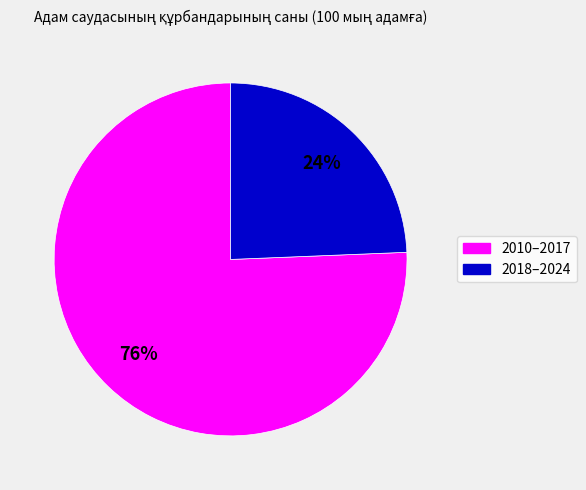

Is there any slice that represents more than half of the pie?

Yes